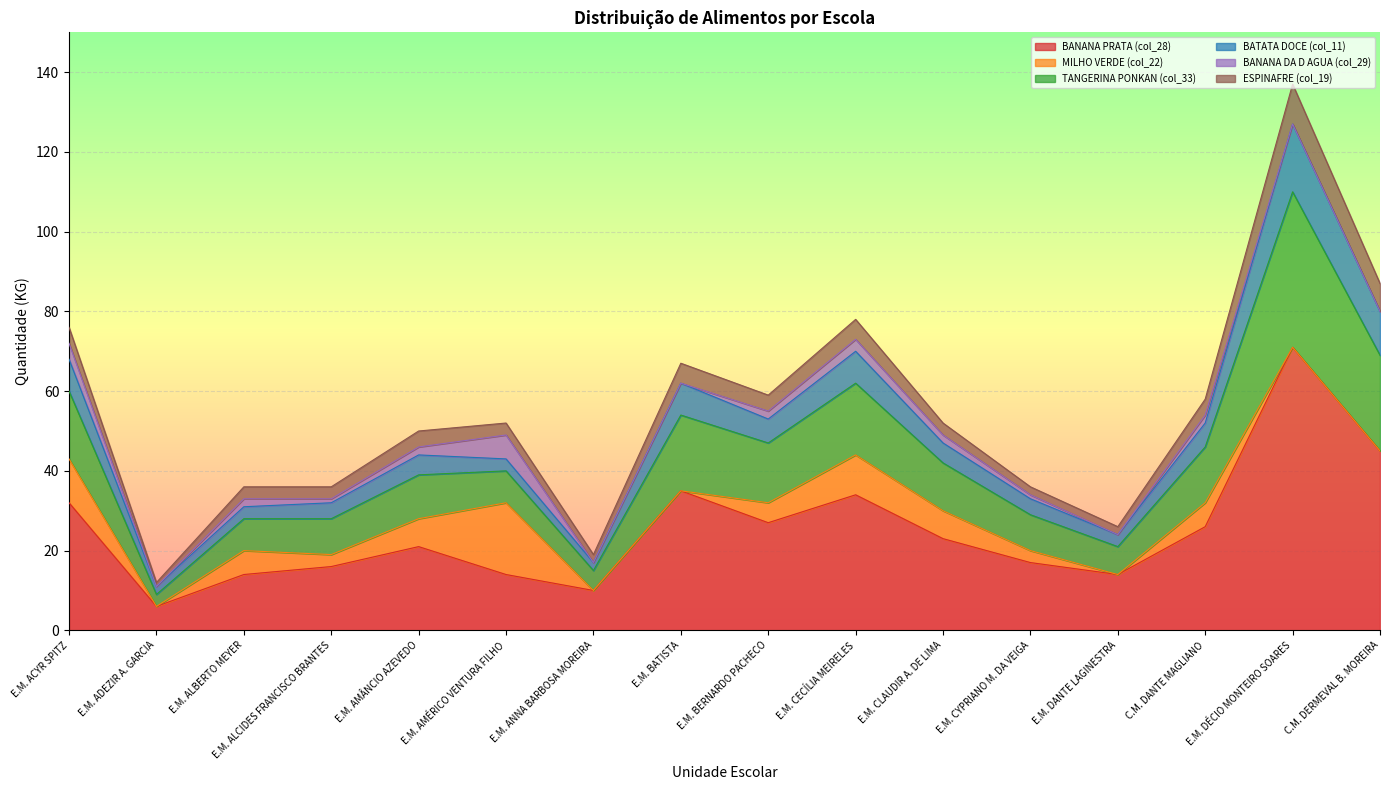

Reading right to left, extract all data points from this chart.

BANANA PRATA (col_28): C.M. DERMEVAL B. MOREIRA=45	E.M. DÉCIO MONTEIRO SOARES=71	C.M. DANTE MAGLIANO=26	E.M. DANTE LAGINESTRA=14	E.M. CYPRIANO M. DA VEIGA=17	E.M. CLAUDIR A. DE LIMA=23	E.M. CECÍLIA MEIRELES=34	E.M. BERNARDO PACHECO=27	E.M. BATISTA=35	E.M. ANNA BARBOSA MOREIRA=10	E.M. AMÉRICO VENTURA FILHO=14	E.M. AMÂNCIO AZEVEDO=21	E.M. ALCIDES FRANCISCO BRANTES=16	E.M. ALBERTO MEYER=14	E.M. ADEZIR A. GARCIA=6	E.M. ACYR SPITZ=32
MILHO VERDE (col_22): C.M. DERMEVAL B. MOREIRA=0	E.M. DÉCIO MONTEIRO SOARES=0	C.M. DANTE MAGLIANO=6	E.M. DANTE LAGINESTRA=0	E.M. CYPRIANO M. DA VEIGA=3	E.M. CLAUDIR A. DE LIMA=7	E.M. CECÍLIA MEIRELES=10	E.M. BERNARDO PACHECO=5	E.M. BATISTA=0	E.M. ANNA BARBOSA MOREIRA=0	E.M. AMÉRICO VENTURA FILHO=18	E.M. AMÂNCIO AZEVEDO=7	E.M. ALCIDES FRANCISCO BRANTES=3	E.M. ALBERTO MEYER=6	E.M. ADEZIR A. GARCIA=0	E.M. ACYR SPITZ=11
TANGERINA PONKAN (col_33): C.M. DERMEVAL B. MOREIRA=24	E.M. DÉCIO MONTEIRO SOARES=39	C.M. DANTE MAGLIANO=14	E.M. DANTE LAGINESTRA=7	E.M. CYPRIANO M. DA VEIGA=9	E.M. CLAUDIR A. DE LIMA=12	E.M. CECÍLIA MEIRELES=18	E.M. BERNARDO PACHECO=15	E.M. BATISTA=19	E.M. ANNA BARBOSA MOREIRA=5	E.M. AMÉRICO VENTURA FILHO=8	E.M. AMÂNCIO AZEVEDO=11	E.M. ALCIDES FRANCISCO BRANTES=9	E.M. ALBERTO MEYER=8	E.M. ADEZIR A. GARCIA=3	E.M. ACYR SPITZ=17
BATATA DOCE (col_11): C.M. DERMEVAL B. MOREIRA=11	E.M. DÉCIO MONTEIRO SOARES=17	C.M. DANTE MAGLIANO=6	E.M. DANTE LAGINESTRA=3	E.M. CYPRIANO M. DA VEIGA=4	E.M. CLAUDIR A. DE LIMA=5	E.M. CECÍLIA MEIRELES=8	E.M. BERNARDO PACHECO=6	E.M. BATISTA=8	E.M. ANNA BARBOSA MOREIRA=2	E.M. AMÉRICO VENTURA FILHO=3	E.M. AMÂNCIO AZEVEDO=5	E.M. ALCIDES FRANCISCO BRANTES=4	E.M. ALBERTO MEYER=3	E.M. ADEZIR A. GARCIA=2	E.M. ACYR SPITZ=8
BANANA DA D AGUA (col_29): C.M. DERMEVAL B. MOREIRA=0	E.M. DÉCIO MONTEIRO SOARES=0	C.M. DANTE MAGLIANO=2	E.M. DANTE LAGINESTRA=0	E.M. CYPRIANO M. DA VEIGA=1	E.M. CLAUDIR A. DE LIMA=2	E.M. CECÍLIA MEIRELES=3	E.M. BERNARDO PACHECO=2	E.M. BATISTA=0	E.M. ANNA BARBOSA MOREIRA=0	E.M. AMÉRICO VENTURA FILHO=6	E.M. AMÂNCIO AZEVEDO=2	E.M. ALCIDES FRANCISCO BRANTES=1	E.M. ALBERTO MEYER=2	E.M. ADEZIR A. GARCIA=0	E.M. ACYR SPITZ=4
ESPINAFRE (col_19): C.M. DERMEVAL B. MOREIRA=7	E.M. DÉCIO MONTEIRO SOARES=10	C.M. DANTE MAGLIANO=4	E.M. DANTE LAGINESTRA=2	E.M. CYPRIANO M. DA VEIGA=2	E.M. CLAUDIR A. DE LIMA=3	E.M. CECÍLIA MEIRELES=5	E.M. BERNARDO PACHECO=4	E.M. BATISTA=5	E.M. ANNA BARBOSA MOREIRA=2	E.M. AMÉRICO VENTURA FILHO=3	E.M. AMÂNCIO AZEVEDO=4	E.M. ALCIDES FRANCISCO BRANTES=3	E.M. ALBERTO MEYER=3	E.M. ADEZIR A. GARCIA=1	E.M. ACYR SPITZ=4